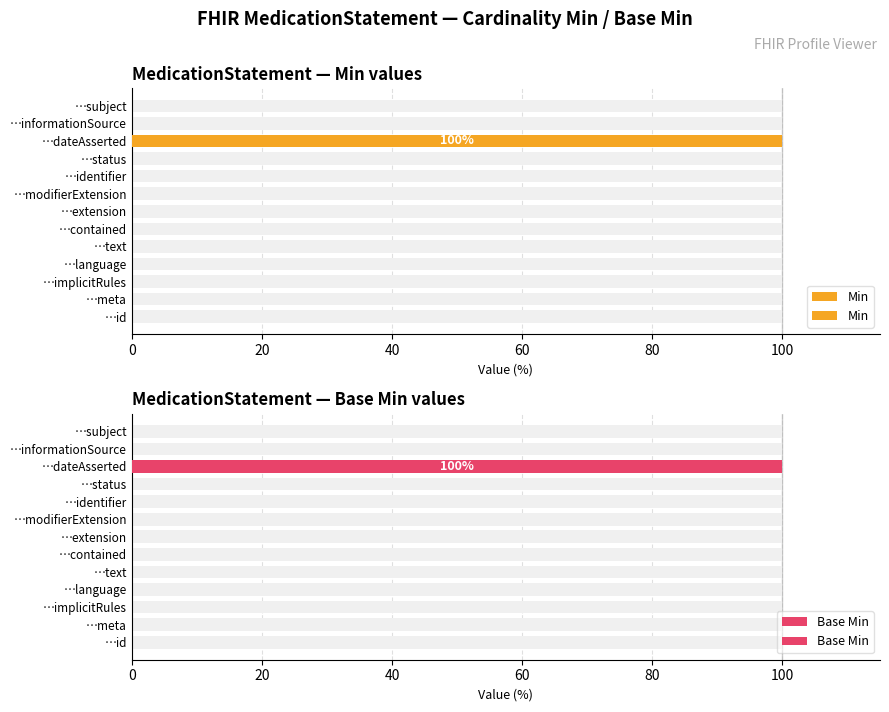

Is the value of Min at …meta greater than the value of Base Min at …dateAsserted?

No